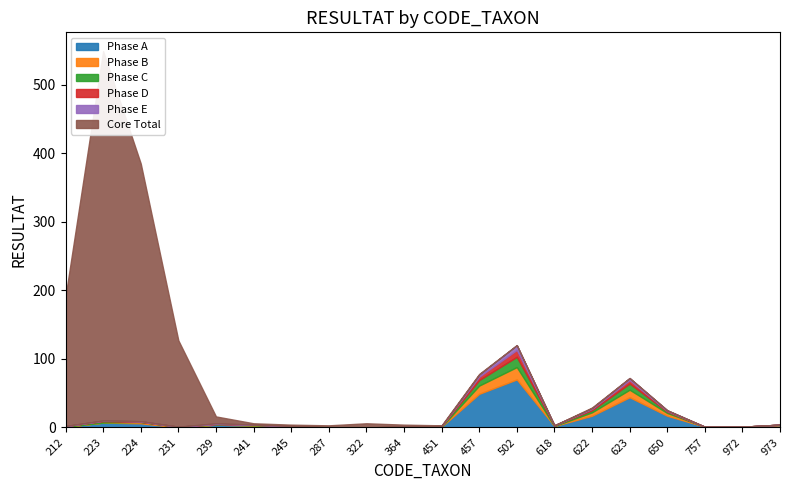

What is the total value across all series at 223?

549